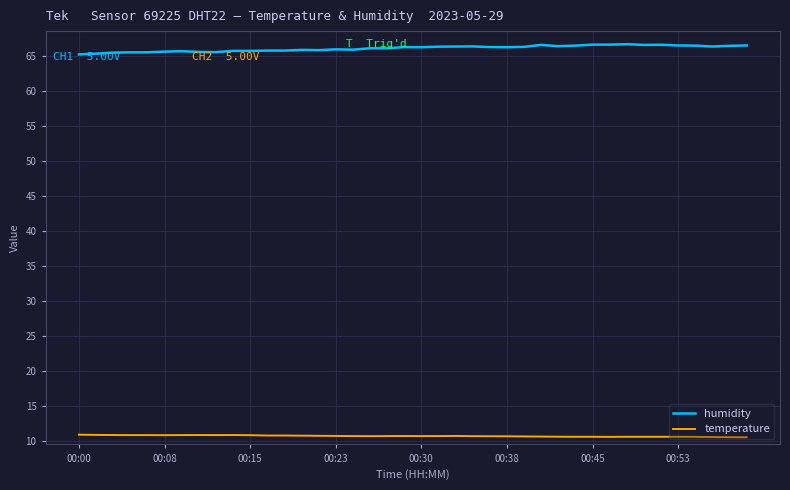

What is the highest value of the humidity series?

66.6